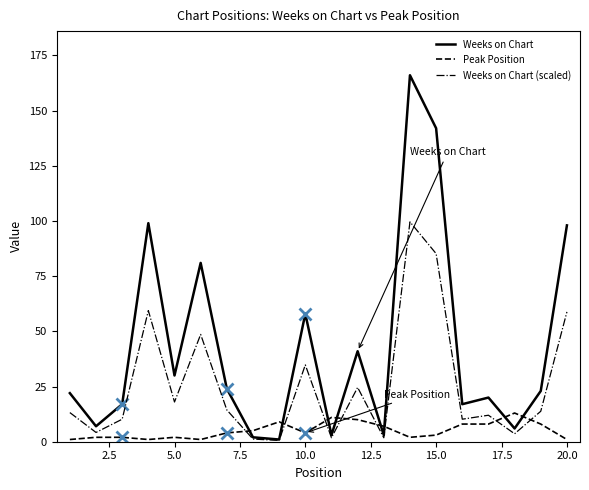

Reading left to right, what are all the values shown in this chart?

Weeks on Chart: 22.0	7.0	17.0	99.0	30.0	81.0	24.0	2.0	1.0	58.0	3.0	41.0	3.0	166.0	142.0	17.0	20.0	6.0	23.0	98.0
Peak Position: 1.0	2.0	2.0	1.0	2.0	1.0	4.0	5.0	9.0	4.0	11.0	10.0	7.0	2.0	3.0	8.0	8.0	13.0	8.0	1.0
Weeks on Chart (scaled): 13.2	4.2	10.2	59.4	18.0	48.6	14.4	1.2	0.6	34.8	1.8	24.6	1.8	99.6	85.2	10.2	12.0	3.6	13.8	58.8